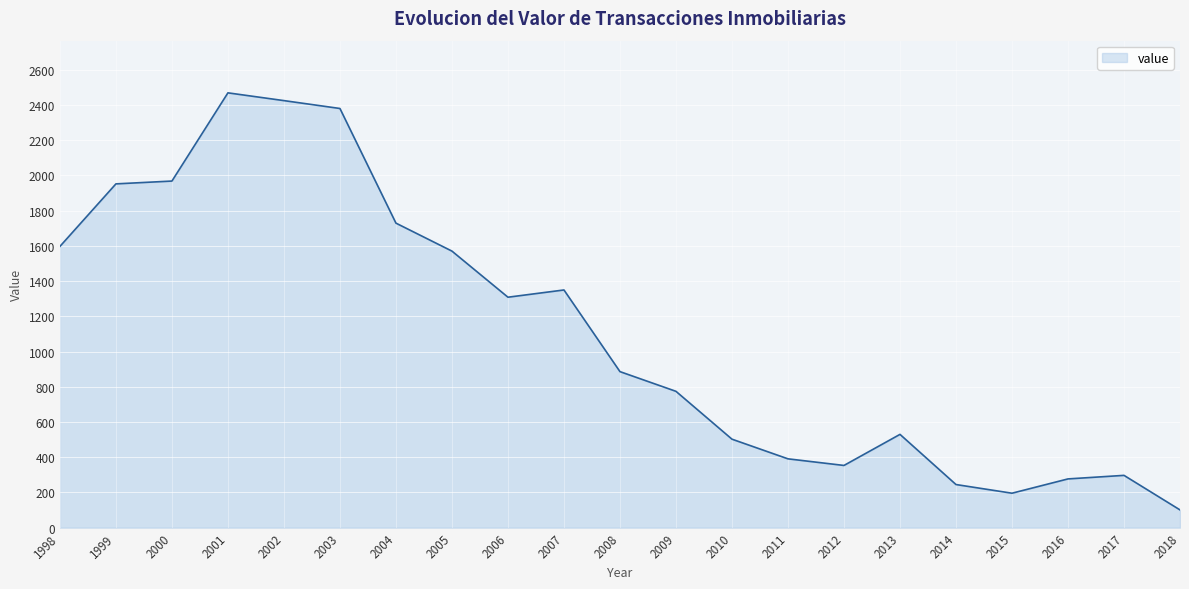

Approximately how many times larger is the value at 2000 compared to 2001?

0.8